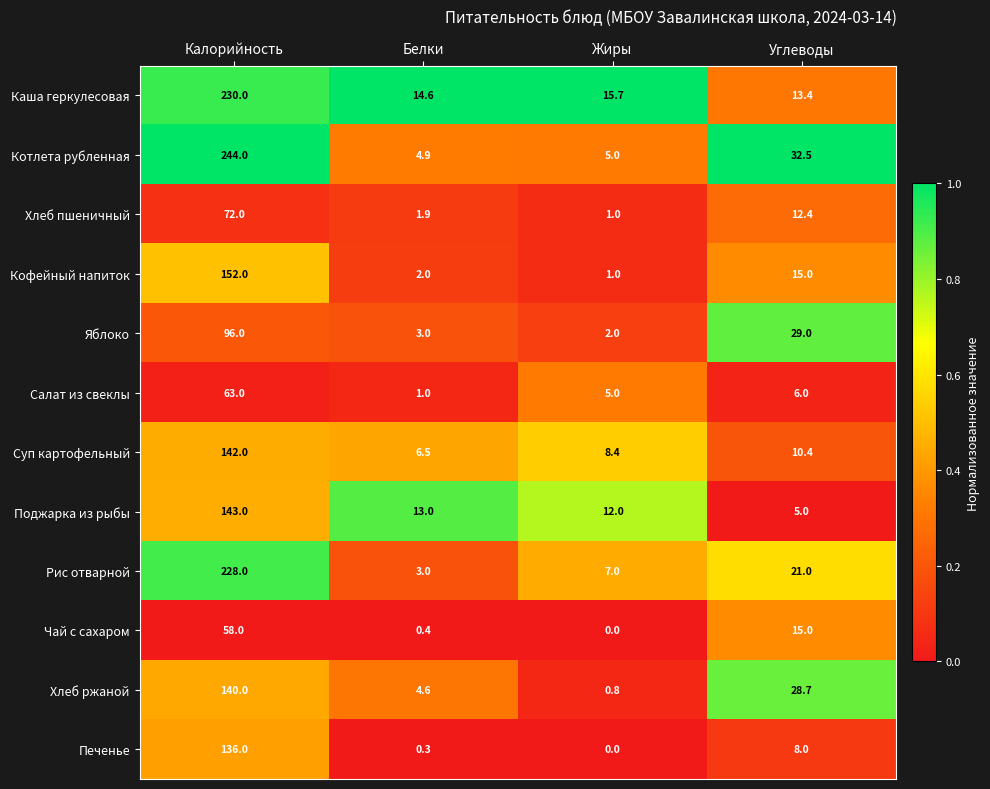

Which series has the largest total across all categories?

Котлета рубленная